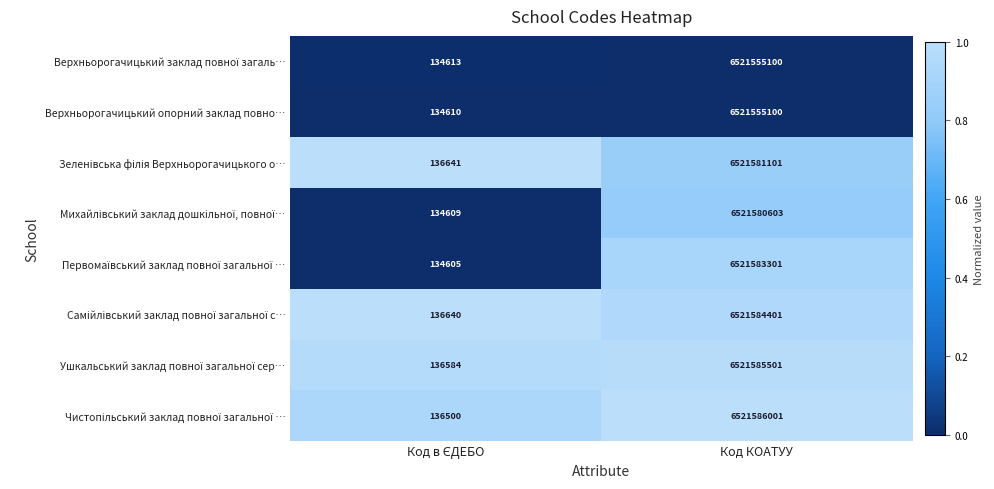

Count the number of categories in the chart.

2